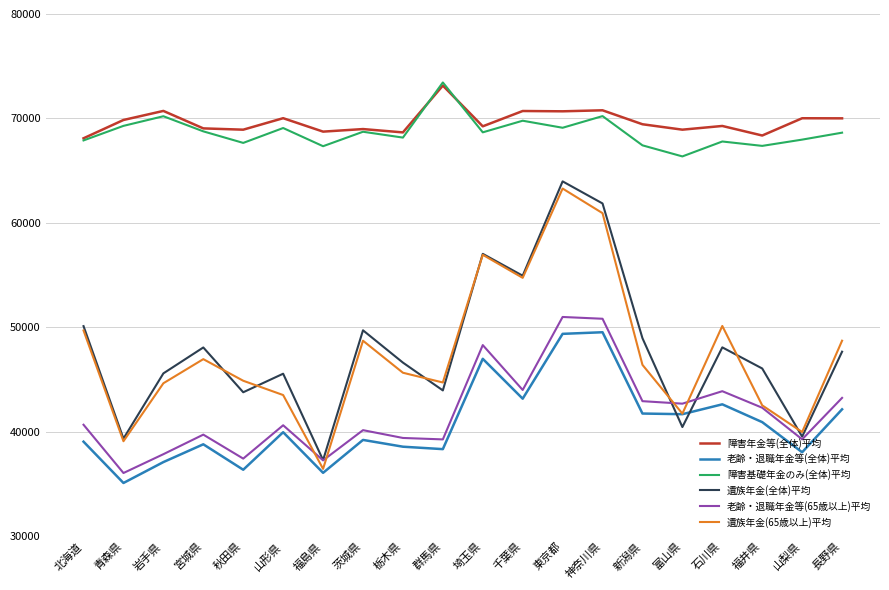

Which series has the largest range (max minus min)?

遺族年金(65歳以上)平均